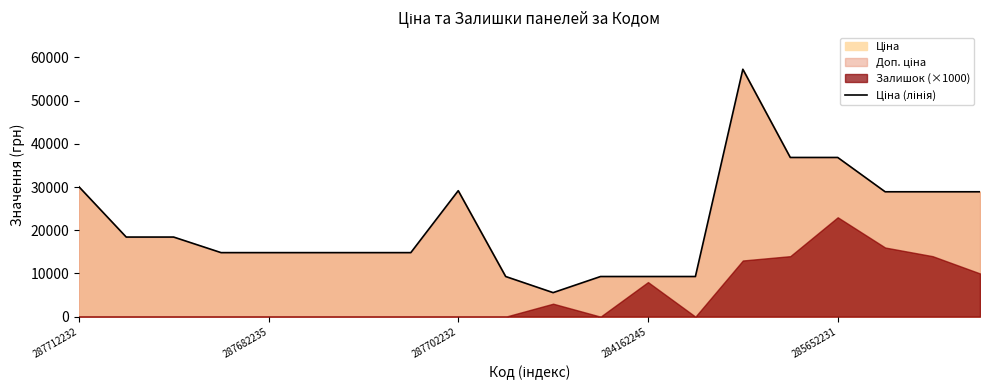

List the labels in order of value, smallest first.

10, 9, 11, 12, 13, 284162245, 285652231, 5, 6, 7, 287682235, 287702232, 17, 18, 19, 8, 287712232, 15, 16, 14